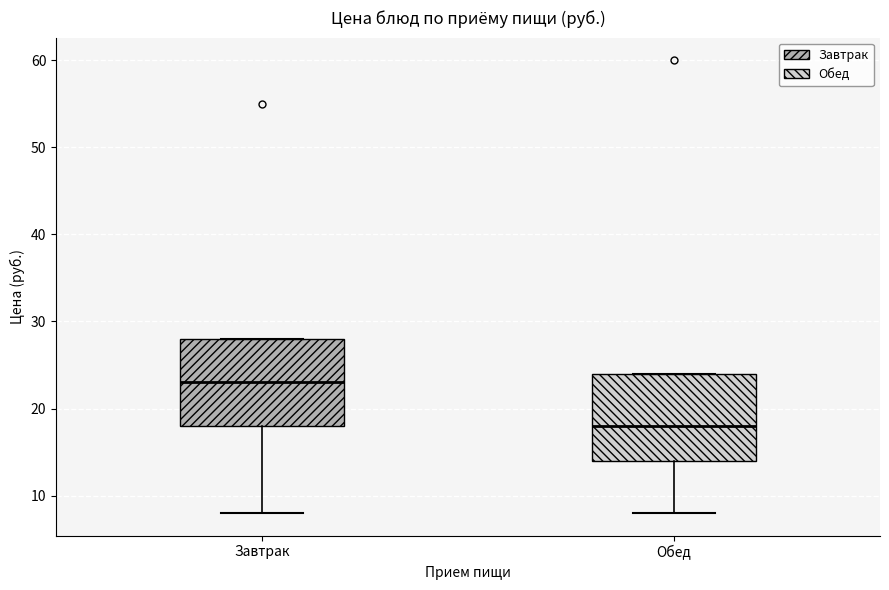

Where is the lower edge of the box for Завтрак on the y-axis? The values are not printed on the chart, so give them approximately, as read against the axis.

18